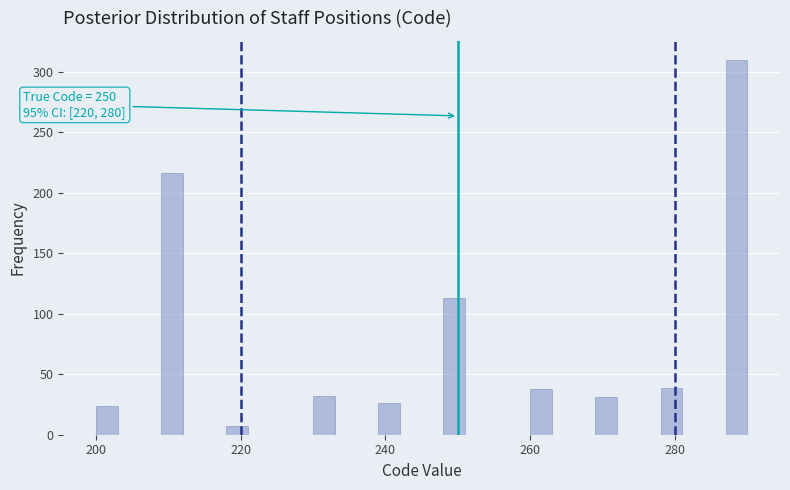

Read against the x-axis, roughly where is the centre of the tallest bar?

288